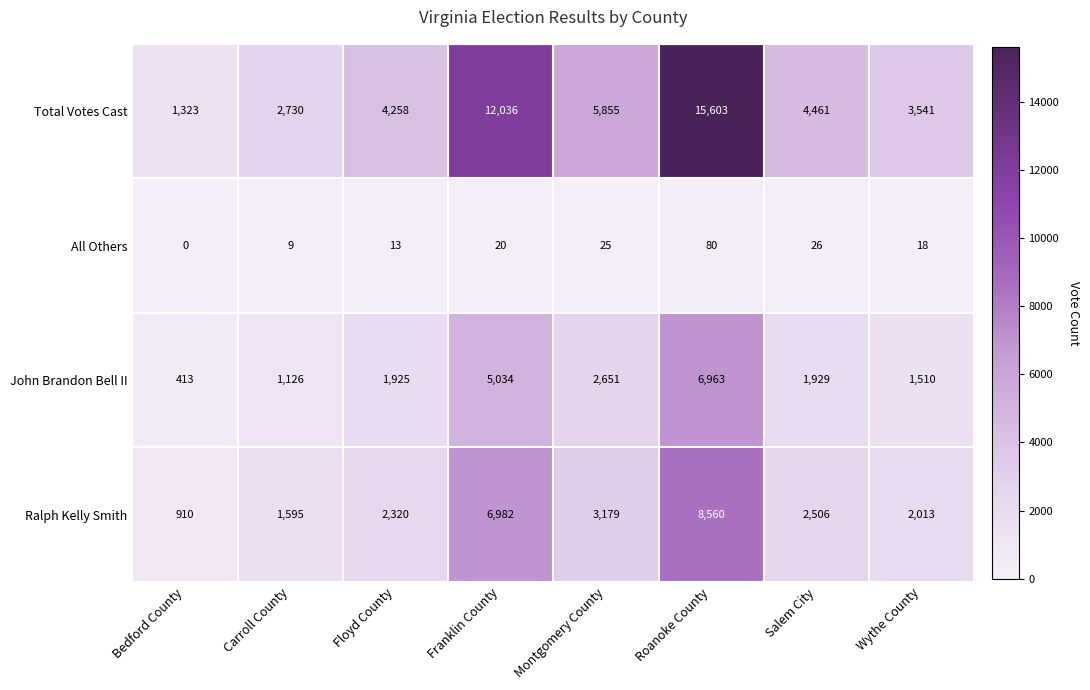

At which label is John Brandon Bell II closest to 3688?

Montgomery County